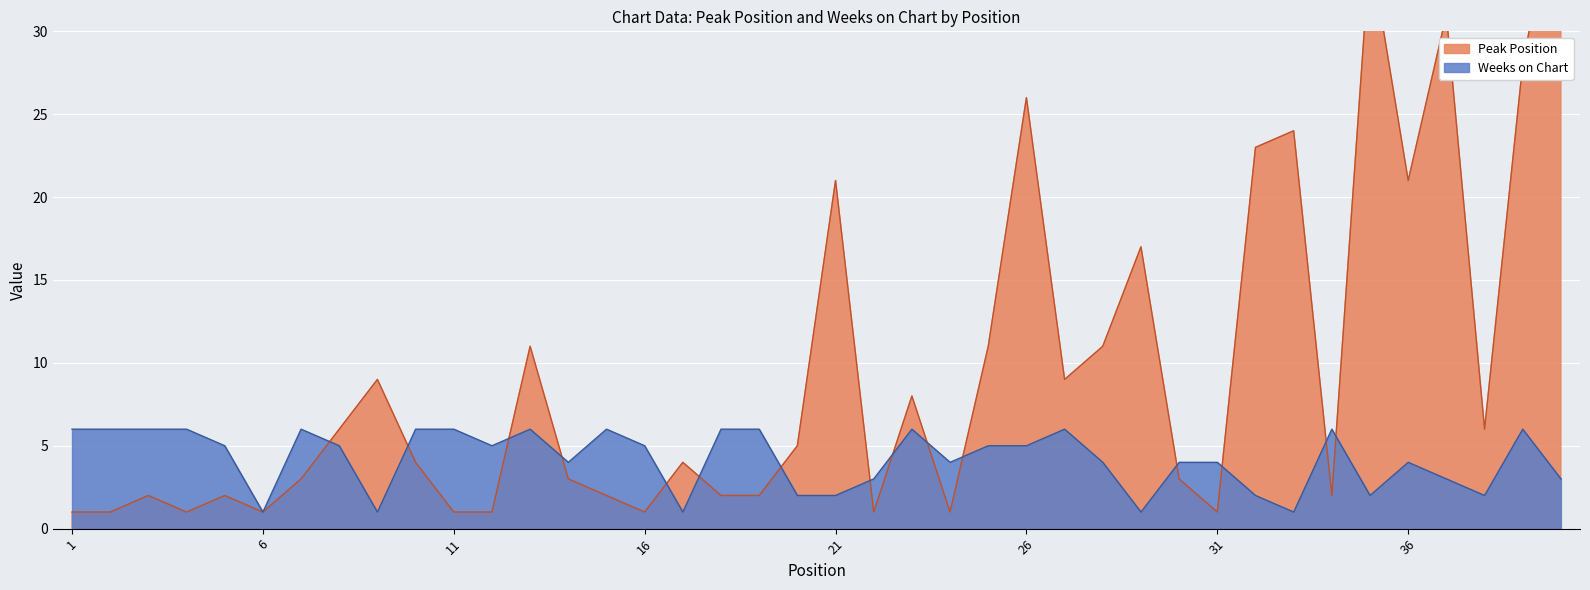

How many interior local valleys does the Peak Position series have?

10